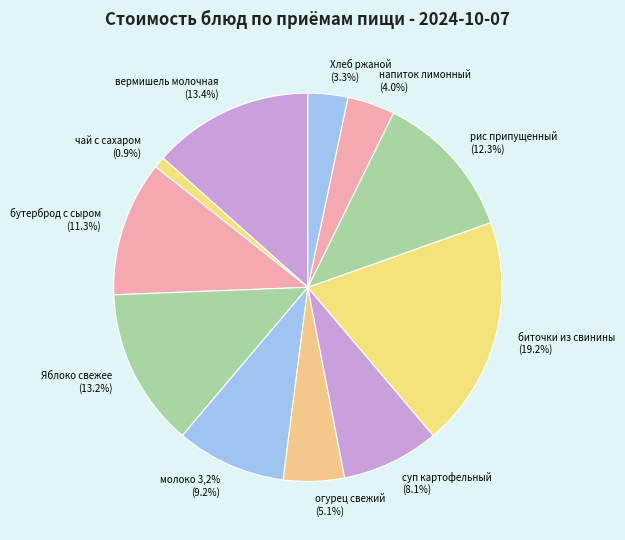

Is there a majority slice in this chart?

No